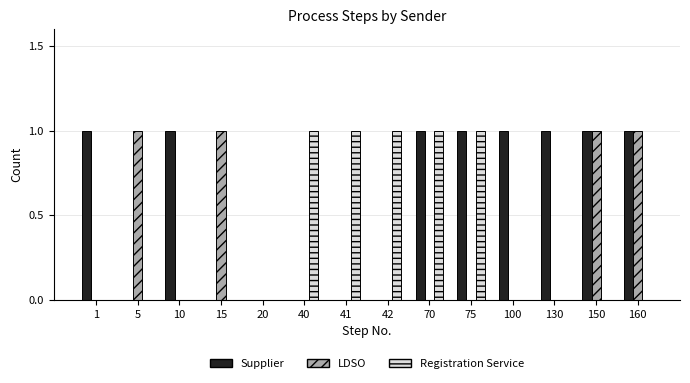

Reading left to right, transcribe all the data shown in this chart.

Supplier: 1=1	5=0	10=1	15=0	20=0	40=0	41=0	42=0	70=1	75=1	100=1	130=1	150=1	160=1
LDSO: 1=0	5=1	10=0	15=1	20=0	40=0	41=0	42=0	70=0	75=0	100=0	130=0	150=1	160=1
Registration Service: 1=0	5=0	10=0	15=0	20=0	40=1	41=1	42=1	70=1	75=1	100=0	130=0	150=0	160=0